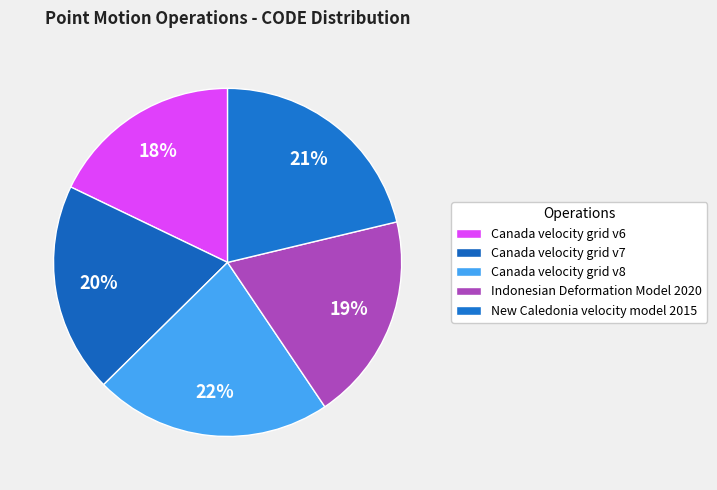

Does Canada velocity grid v8 account for over 50% of the chart?

No